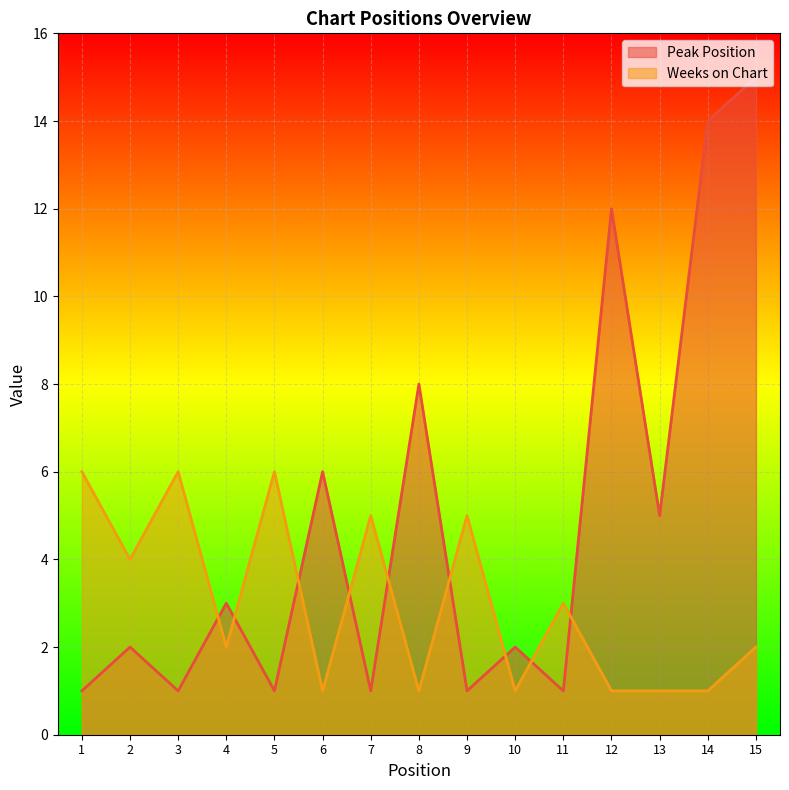

In Weeks on Chart, how many points are higher than both neighbors (excluding endpoints)?

5